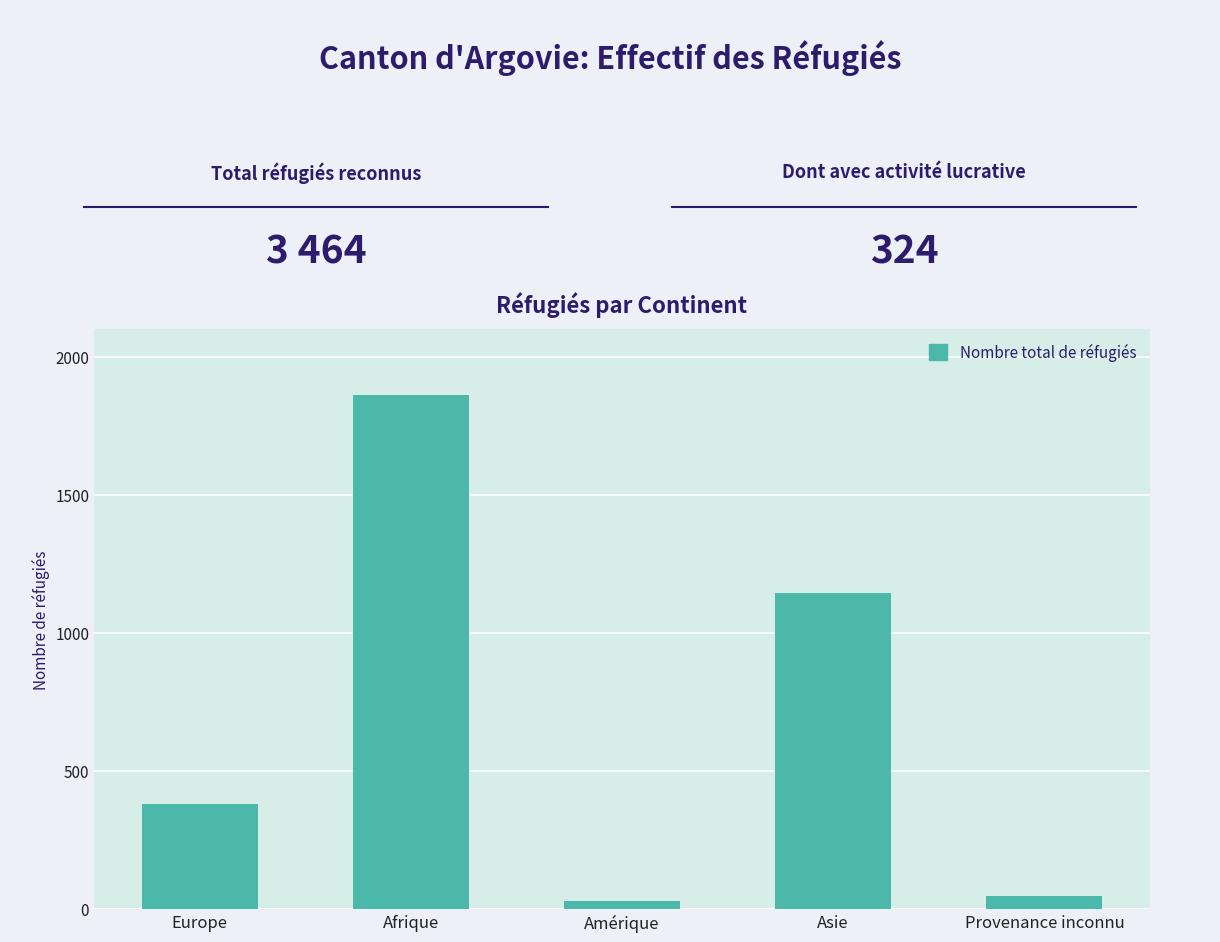

What is the smallest value displayed?

29